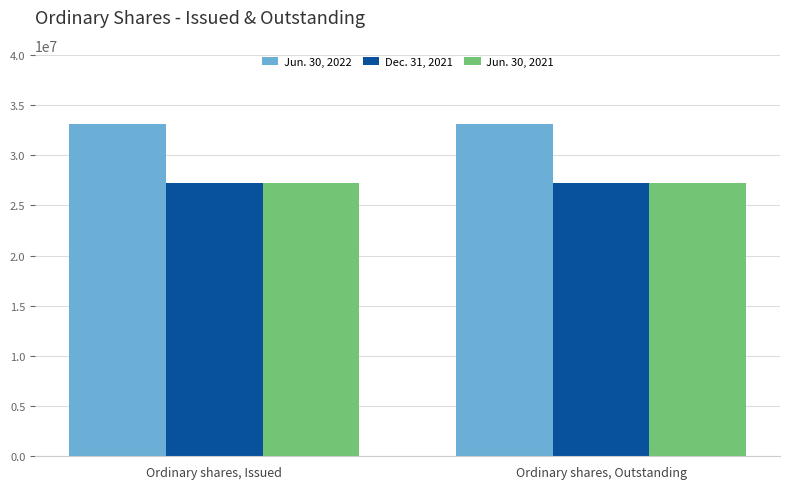

What is the sum of the Jun. 30, 2022 values at Ordinary shares, Issued and Ordinary shares, Outstanding?

66286828